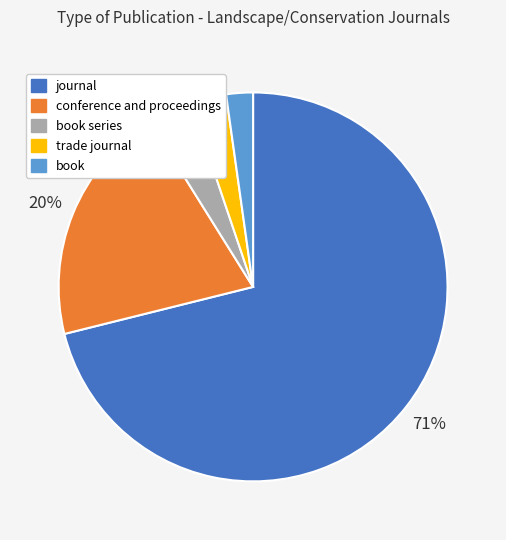

What percentage is the book series slice, to the nearest percent?

4%